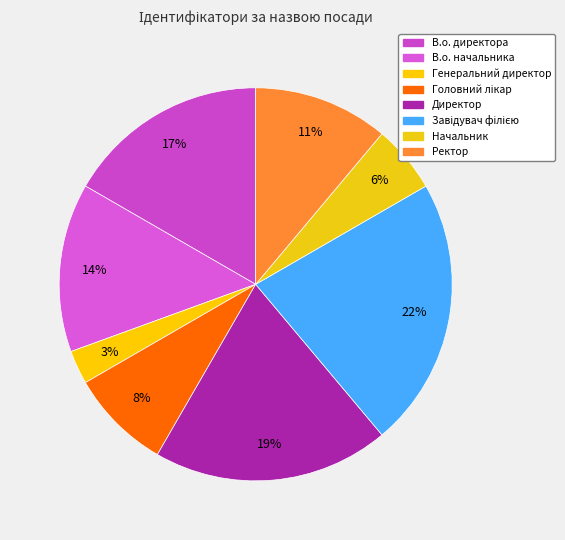

Does Ректор account for over 50% of the chart?

No